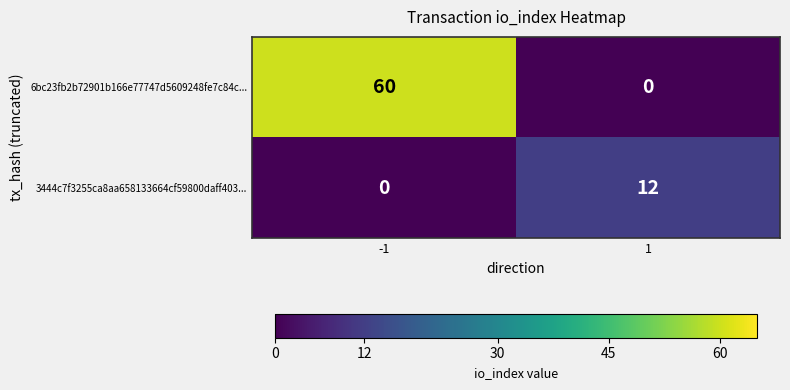

At which category is the sum across all series the highest?

-1